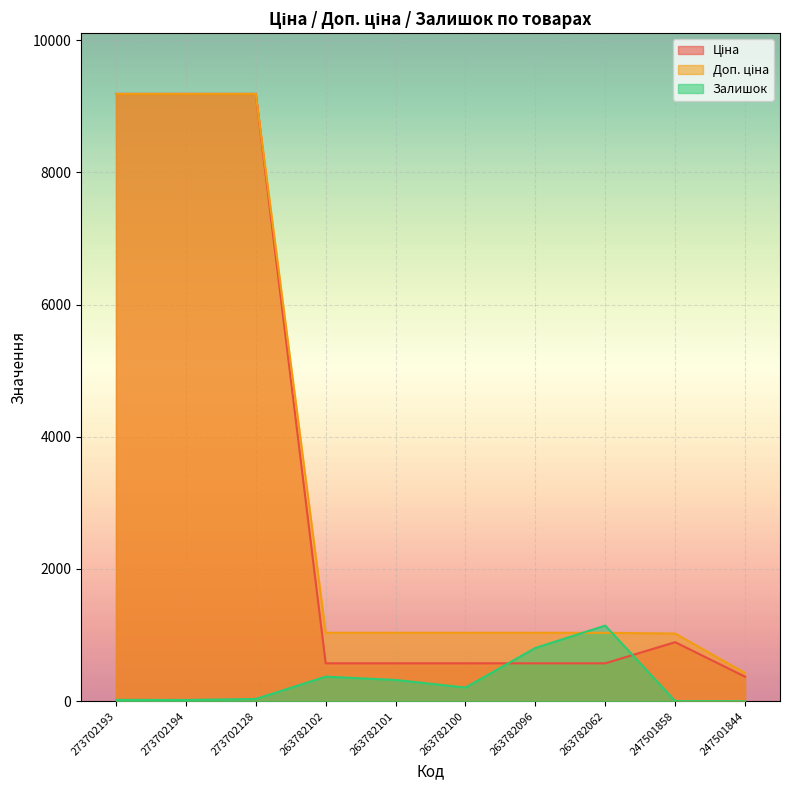

Where does the Доп. ціна series first go above 1035?

273702193